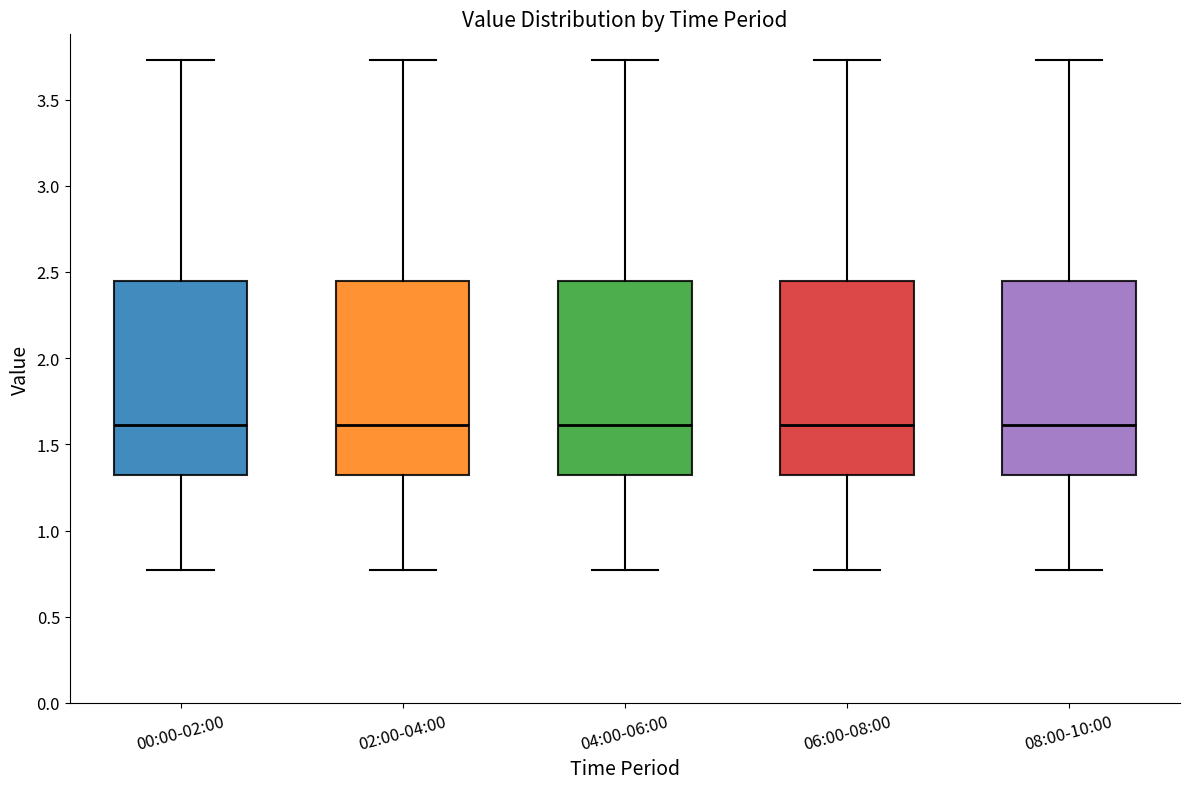

Reading left to right, read every box against the y-axis: the position of its median line, the range the box covers, and the ends of its whiskers. The values are not printed on the chart, so give them approximately, as read against the axis.

00:00-02:00: median 1.60, box 1.30 to 2.45, whiskers 0.75 to 3.75
02:00-04:00: median 1.60, box 1.30 to 2.45, whiskers 0.75 to 3.75
04:00-06:00: median 1.60, box 1.30 to 2.45, whiskers 0.75 to 3.75
06:00-08:00: median 1.60, box 1.30 to 2.45, whiskers 0.75 to 3.75
08:00-10:00: median 1.60, box 1.30 to 2.45, whiskers 0.75 to 3.75